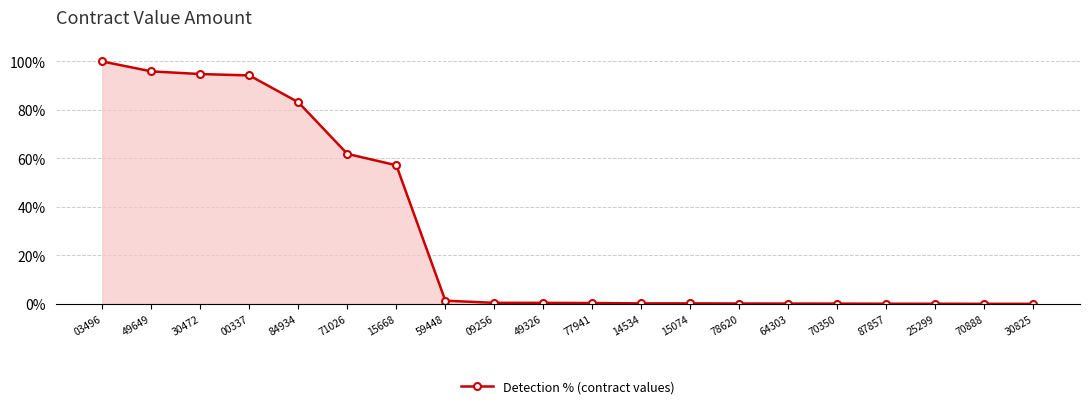

What position from the right is 03496?

20